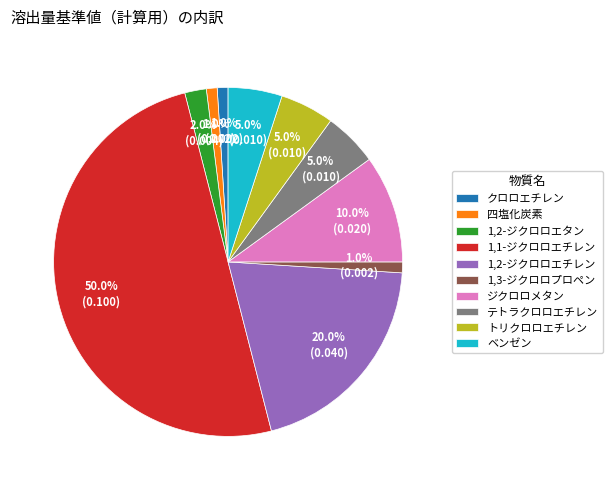

True or false: ベンゼン accounts for 5% of the total.

True